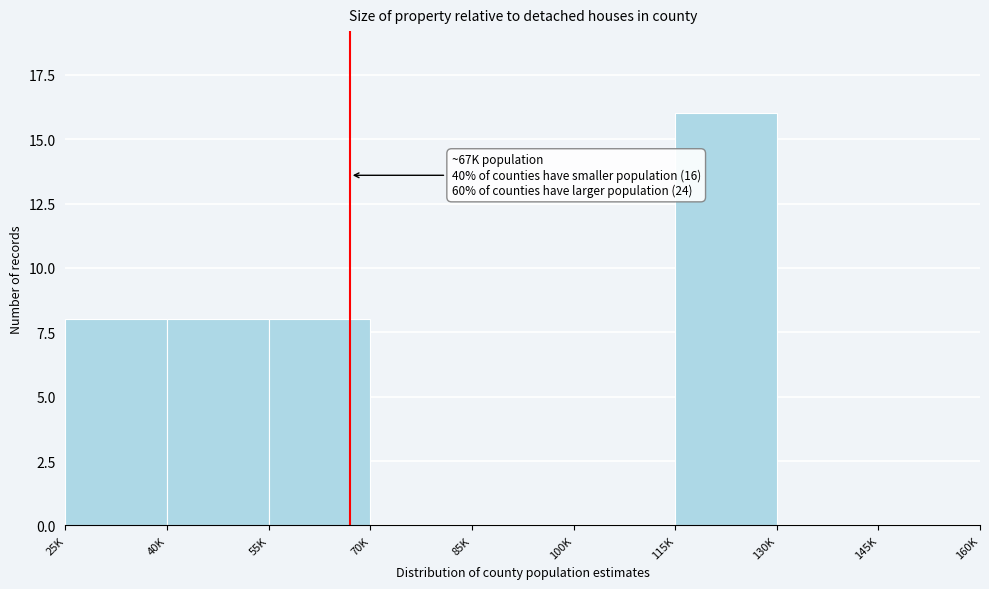

Reading left to right, transcribe all the data shown in this chart.

25K=8	40K=8	55K=8	70K=0	85K=0	100K=0	115K=16	130K=0	145K=0